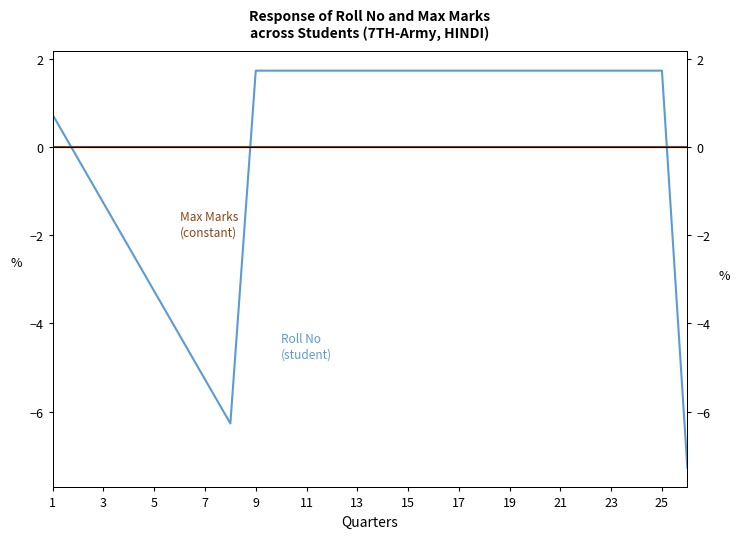

At which label does Max reach its peak?

1